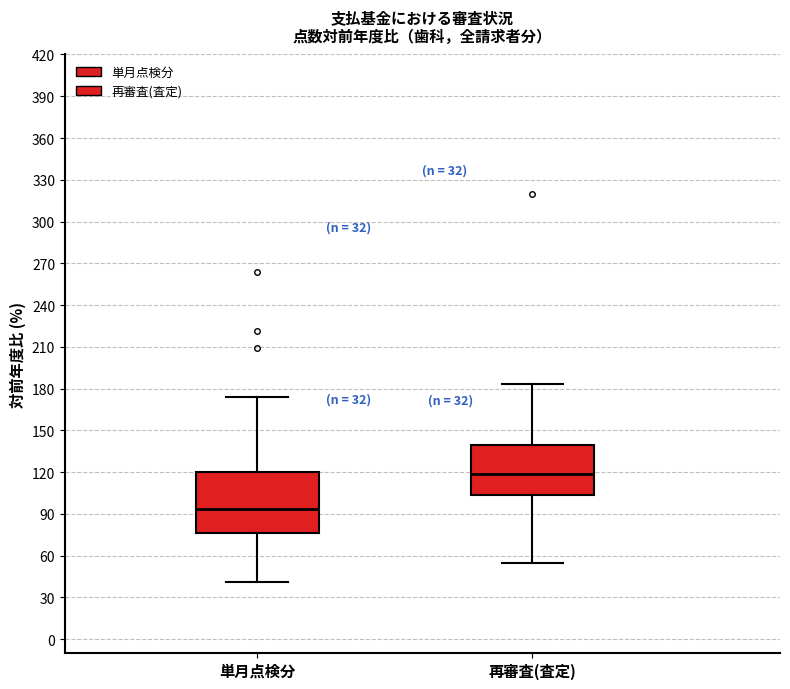

Which box has the lowest median line?

単月点検分